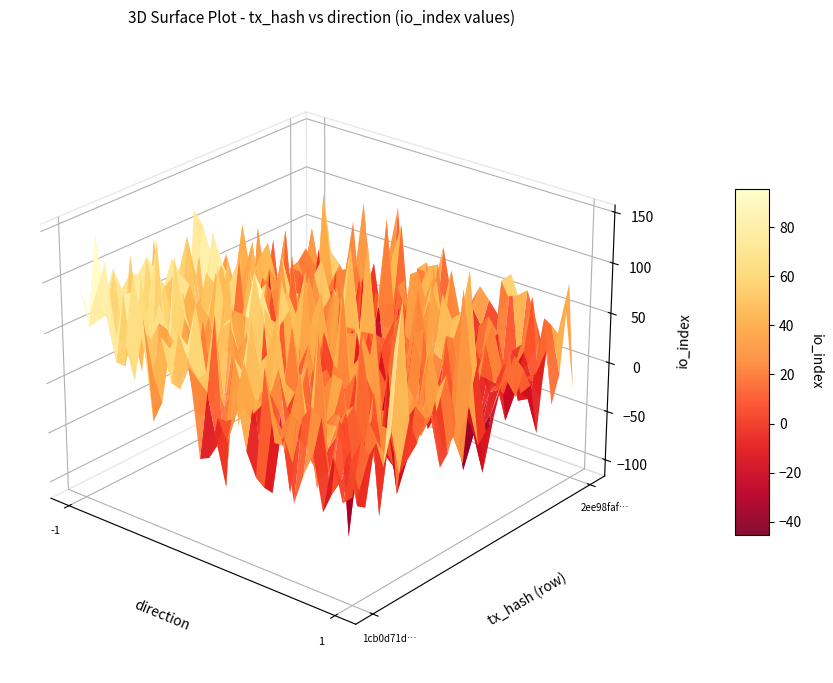

What is the total value across all series at io_index?

84